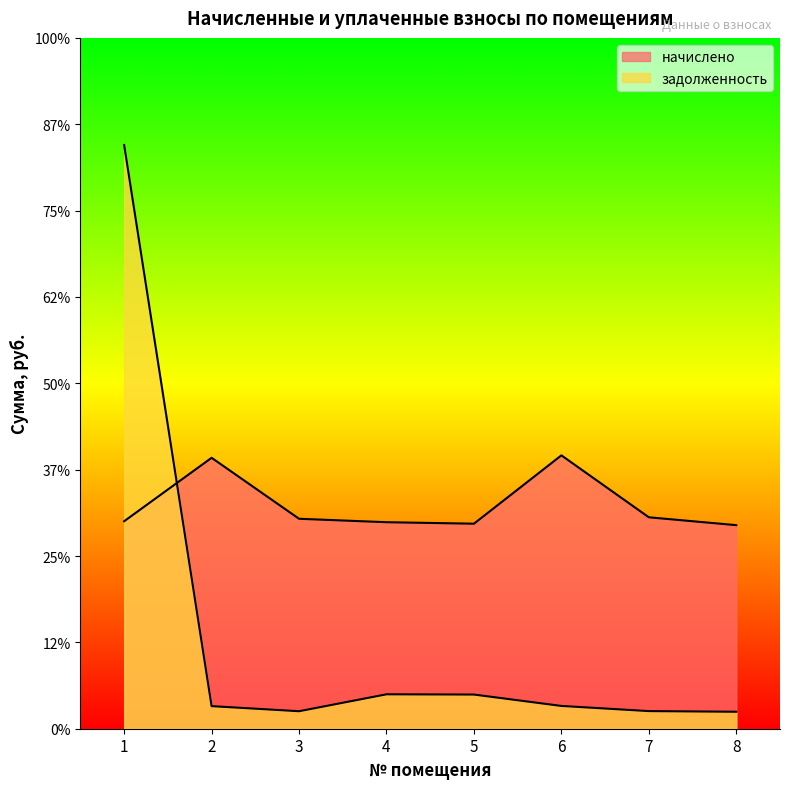

Where does the начислено series first go above 4862?

2